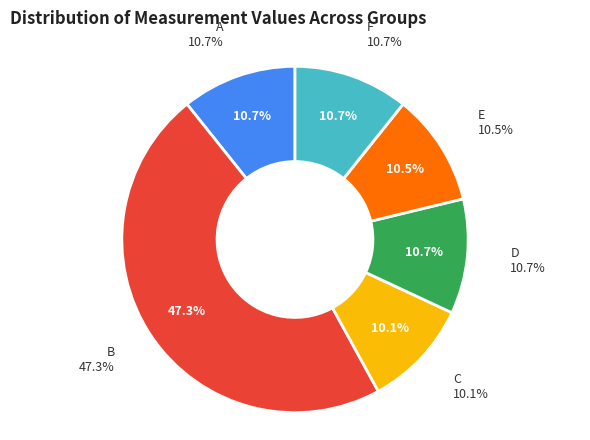

To the nearest percent, what is the difference between the largest and smallest slice percentages?

37%